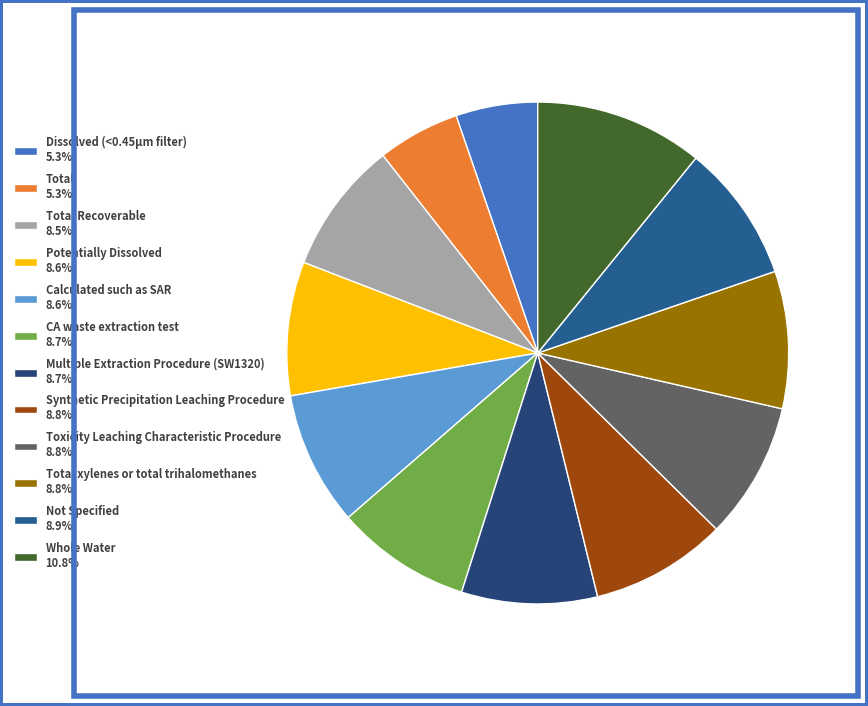

What is the smallest slice in the pie chart?

Dissolved (<0.45µm filter)